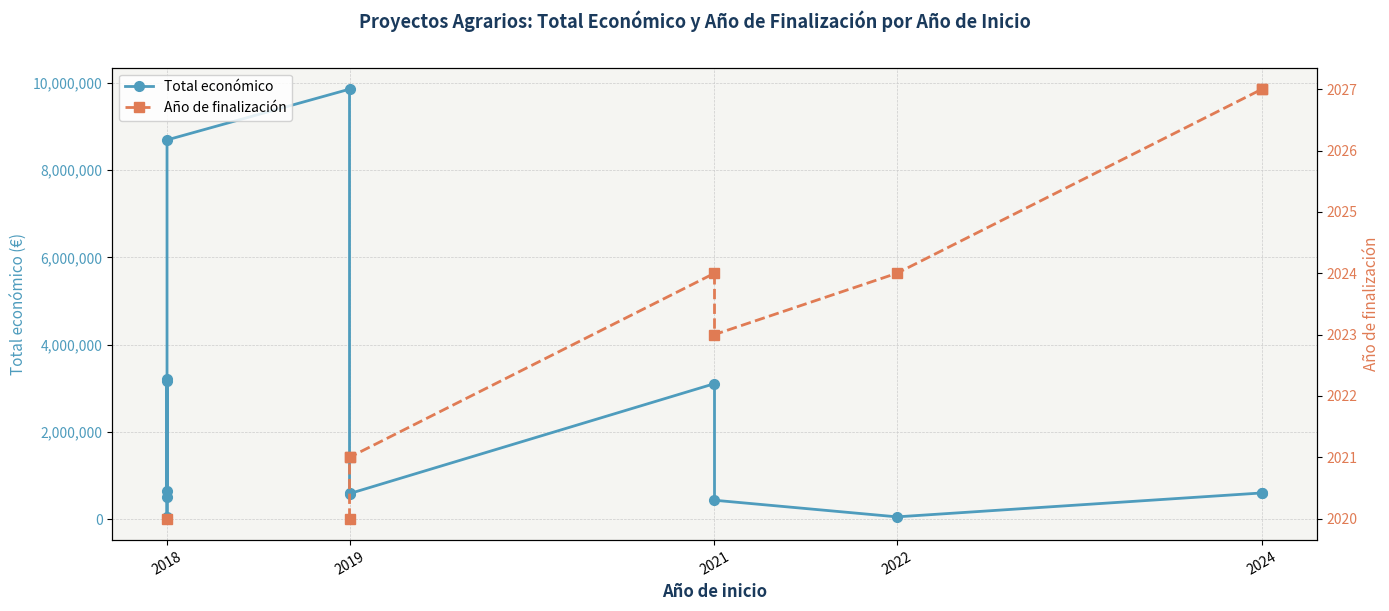

True or false: Total económico and Año de finalización intersect in this chart.

False